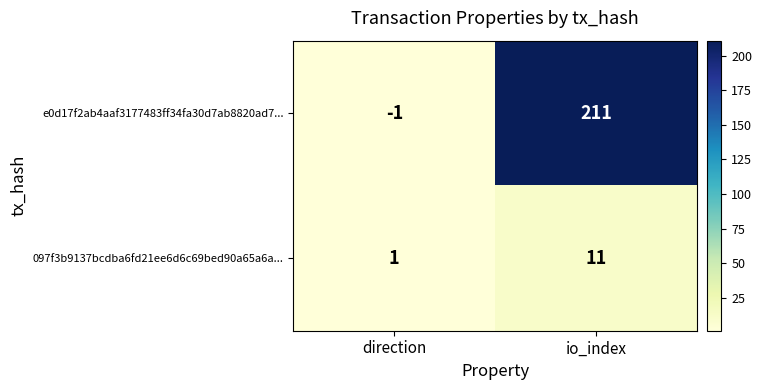

Where is 097f3b9137bcdba6fd21ee6d6c69bed90a65a6a... nearest to the value 6?

direction